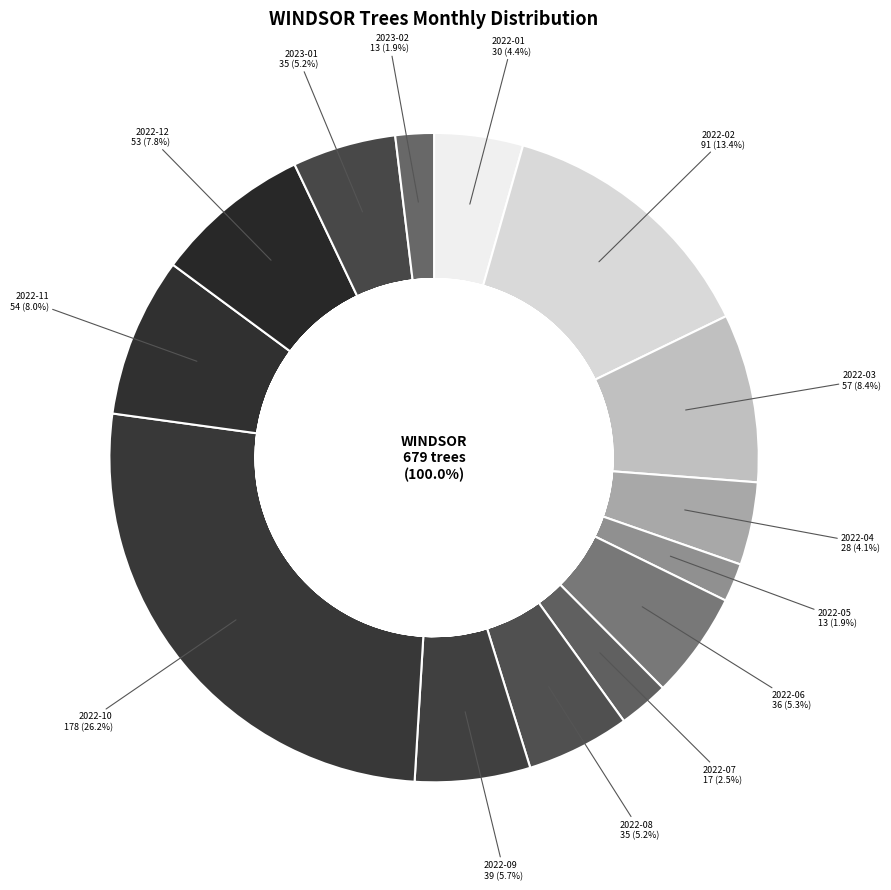

Which has a higher value, 2023-02 or 2022-12?

2022-12